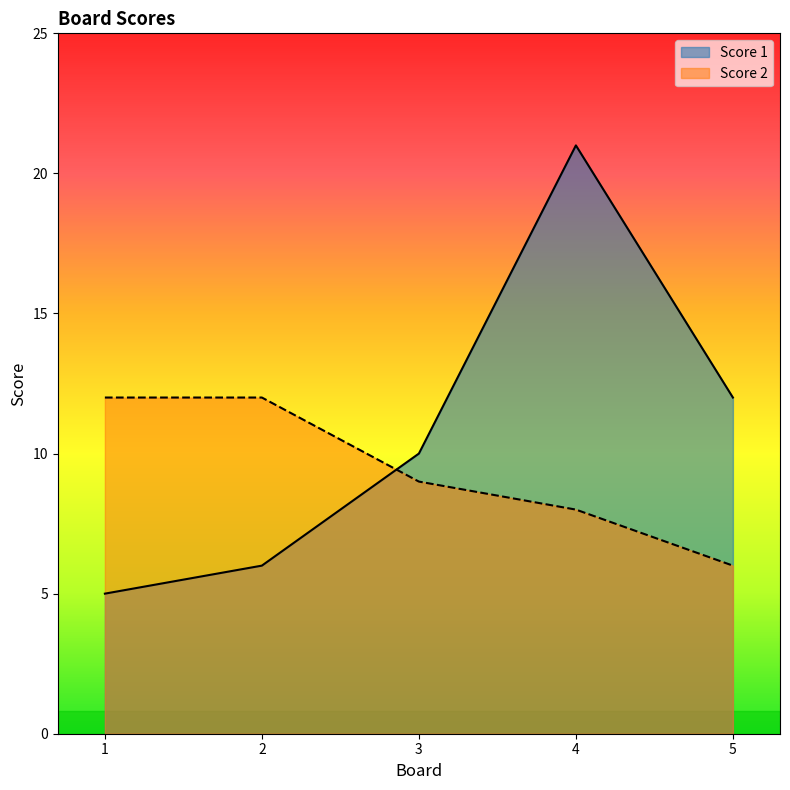

What is the minimum value shown in the chart?

5